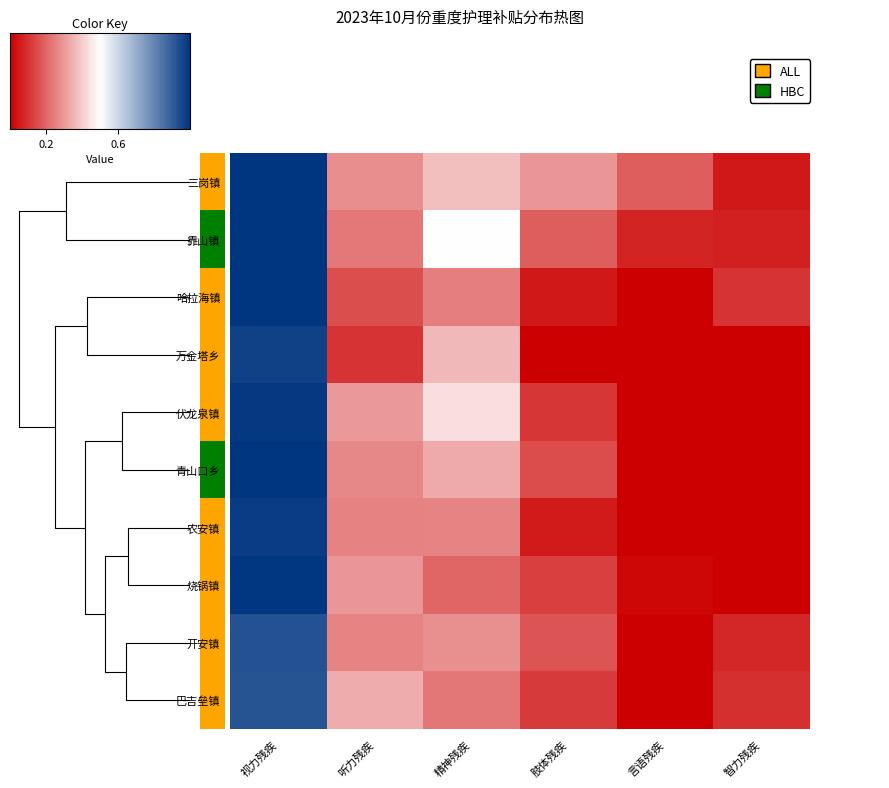

Reading left to right, transcribe all the data shown in this chart.

三岗镇: 视力残疾=1.0	听力残疾=0.3	精神残疾=0.4	肢体残疾=0.3	言语残疾=0.2	智力残疾=0.0
靠山镇: 视力残疾=1.0	听力残疾=0.2	精神残疾=0.5	肢体残疾=0.2	言语残疾=0.1	智力残疾=0.1
哈拉海镇: 视力残疾=1.0	听力残疾=0.2	精神残疾=0.2	肢体残疾=0.0	言语残疾=0.0	智力残疾=0.1
万金塔乡: 视力残疾=1.0	听力残疾=0.1	精神残疾=0.4	肢体残疾=0.0	言语残疾=0.0	智力残疾=0.0
伏龙泉镇: 视力残疾=1.0	听力残疾=0.3	精神残疾=0.4	肢体残疾=0.1	言语残疾=0.0	智力残疾=0.0
青山口乡: 视力残疾=1.0	听力残疾=0.3	精神残疾=0.3	肢体残疾=0.2	言语残疾=0.0	智力残疾=0.0
农安镇: 视力残疾=1.0	听力残疾=0.3	精神残疾=0.3	肢体残疾=0.1	言语残疾=0.0	智力残疾=0.0
烧锅镇: 视力残疾=1.0	听力残疾=0.3	精神残疾=0.2	肢体残疾=0.1	言语残疾=0.0	智力残疾=0.0
开安镇: 视力残疾=0.9	听力残疾=0.3	精神残疾=0.3	肢体残疾=0.2	言语残疾=0.0	智力残疾=0.1
巴吉垒镇: 视力残疾=0.9	听力残疾=0.3	精神残疾=0.2	肢体残疾=0.1	言语残疾=0.0	智力残疾=0.1